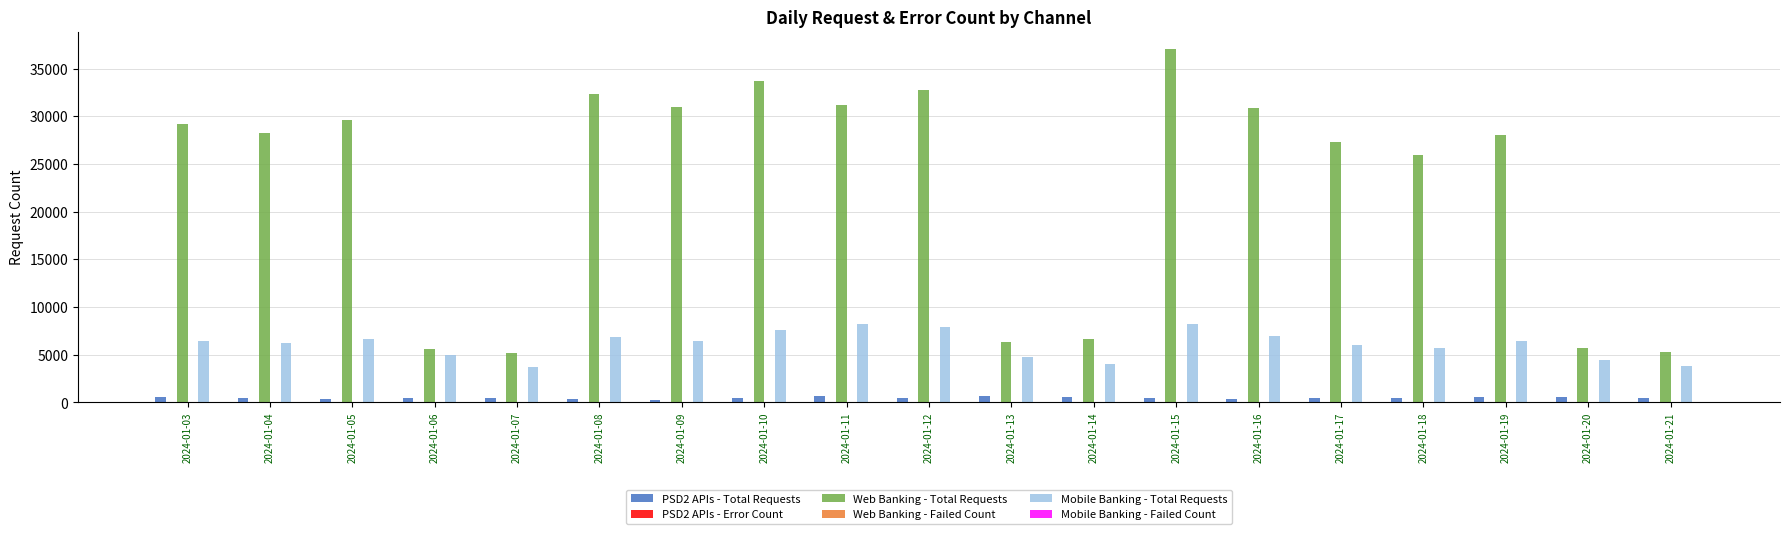

Count the number of categories in the chart.

19